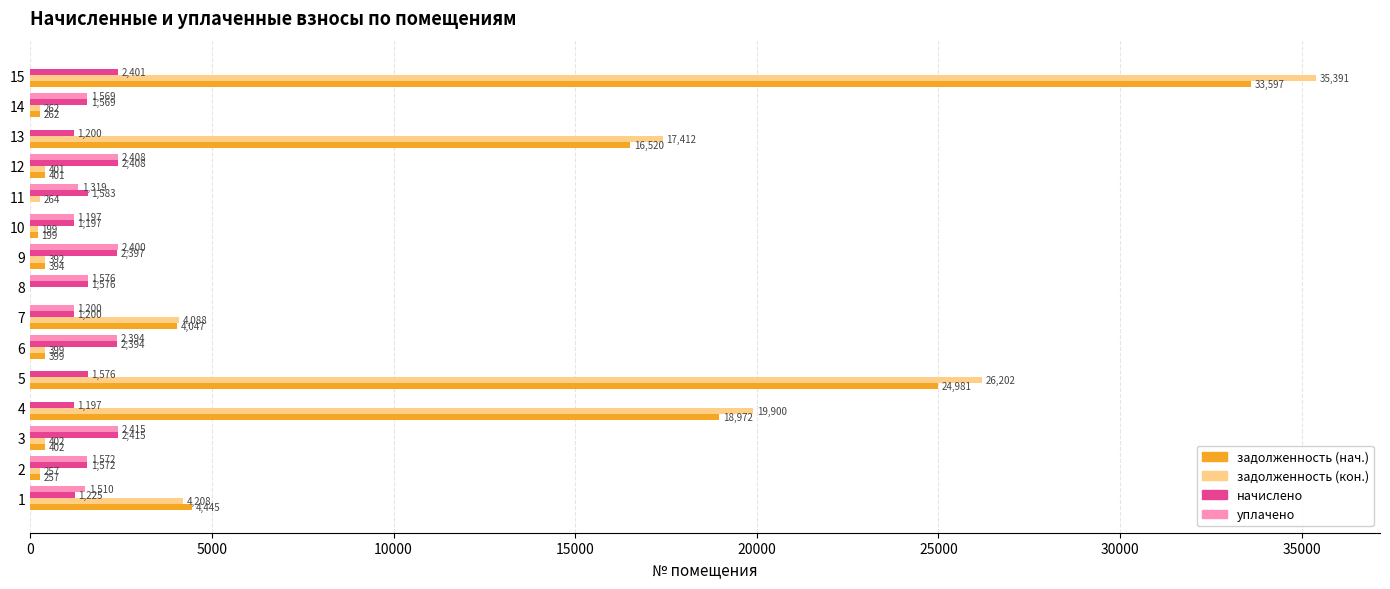

Which series changed the most between 5 and 14?

задолженность (кон.)